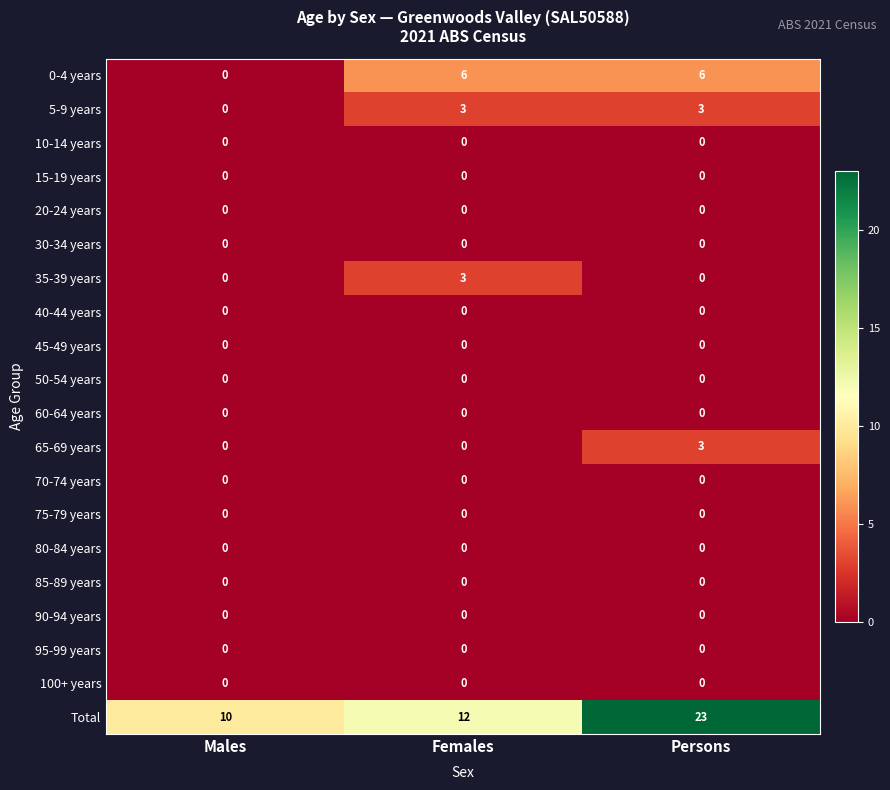

How many categories are shown in the chart?

3